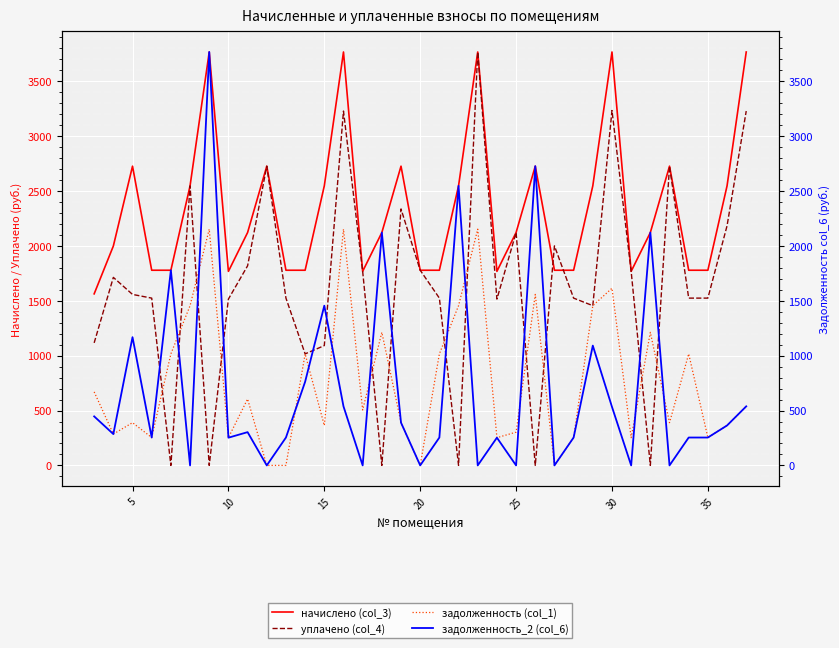

What are all the series names shown in the legend?

начислено (col_3), уплачено (col_4), задолженность (col_1), задолженность_2 (col_6)